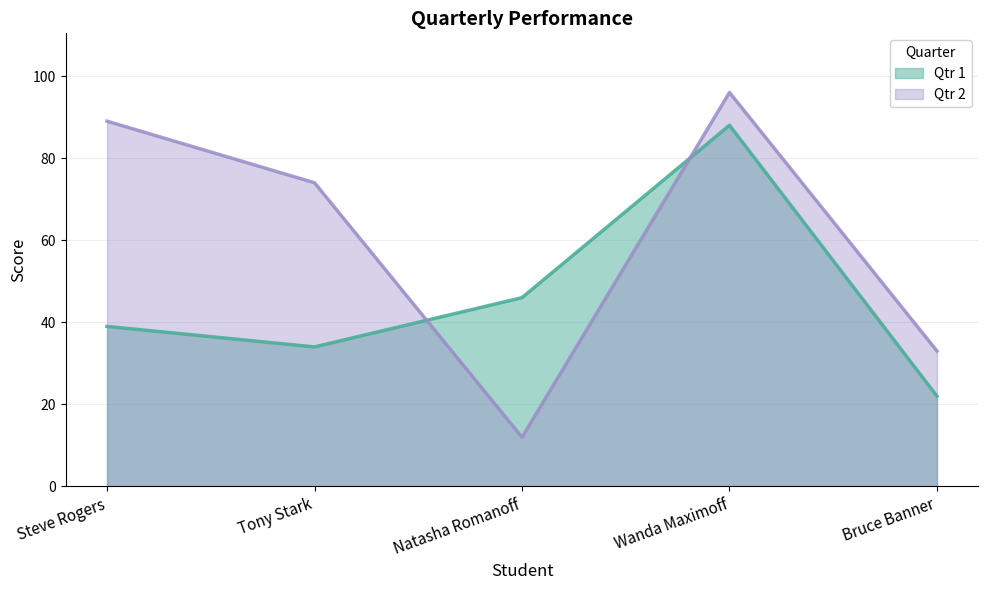

What is the average value of the Qtr 2 series?

61